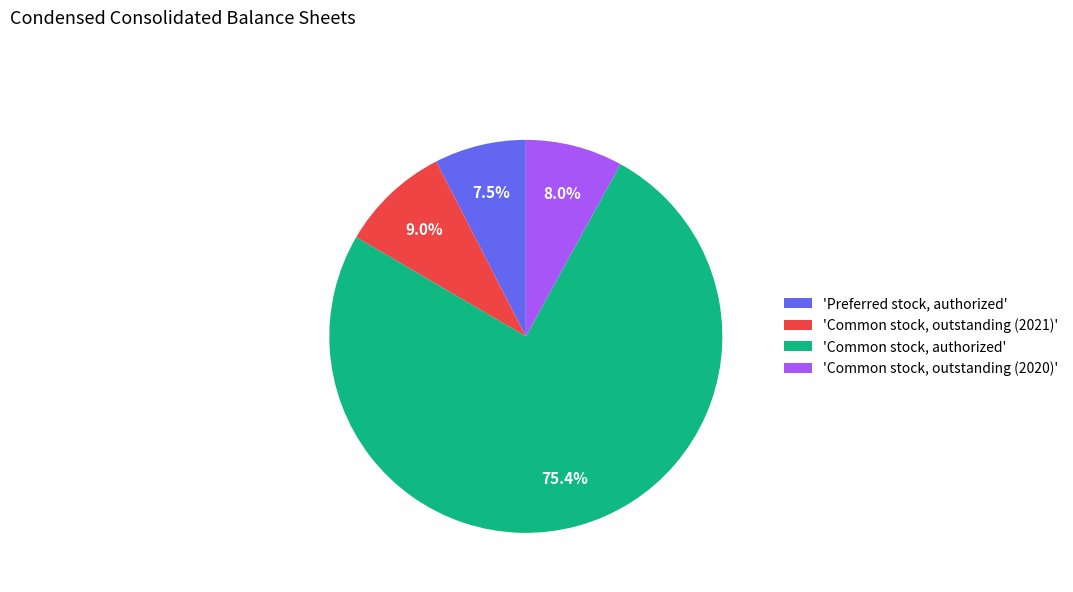

Approximately how many times larger is the value at 'Common stock, outstanding (2021)' compared to 'Common stock, outstanding (2020)'?

1.1